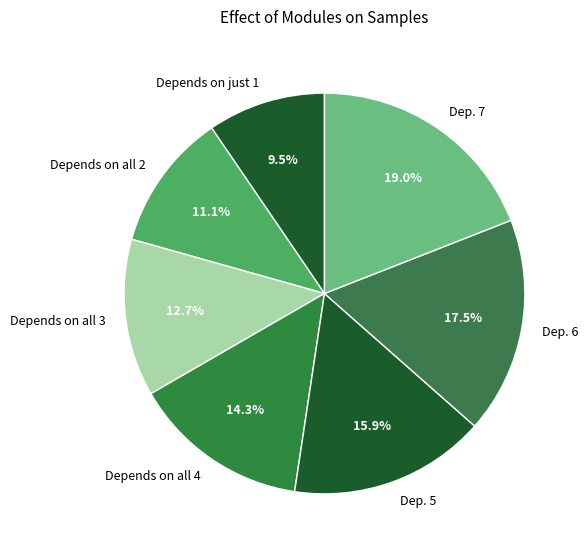

Do Dep. 7 and Dep. 5 together represent more than half of the pie?

No